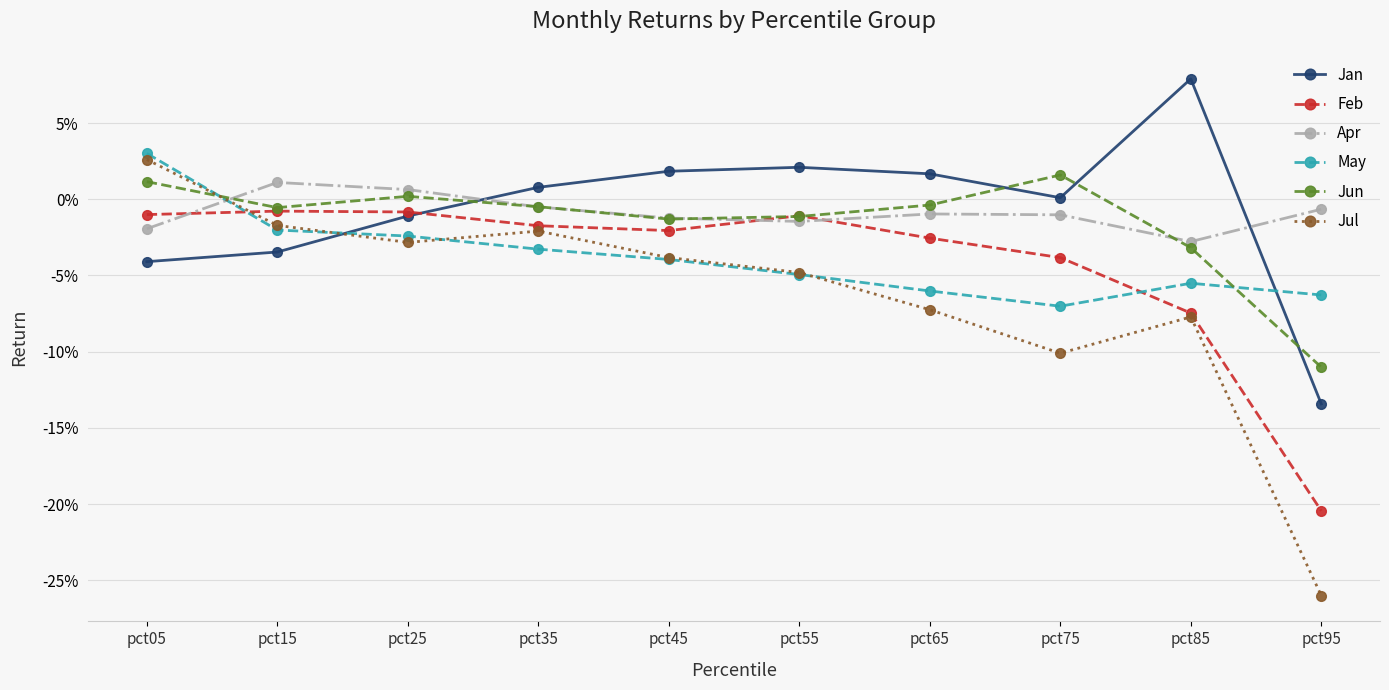

Is the value of Jan at pct25 greater than the value of Apr at pct25?

No